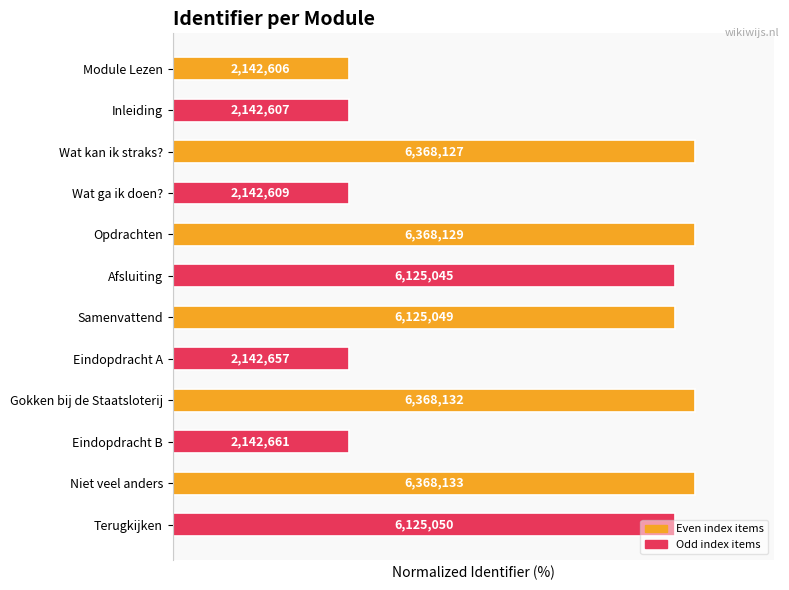

Does the chart contain any negative values?

No